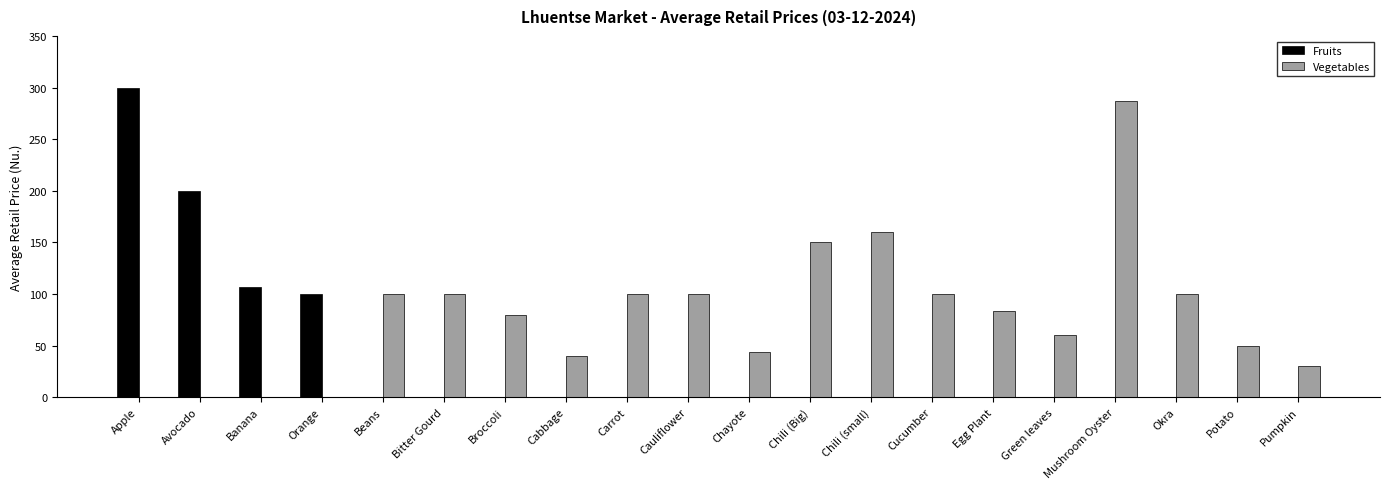

Reading left to right, what are all the values shown in this chart?

Fruits: 300.0	200.0	106.7	100.0	0.0	0.0	0.0	0.0	0.0	0.0	0.0	0.0	0.0	0.0	0.0	0.0	0.0	0.0	0.0	0.0
Vegetables: 0.0	0.0	0.0	0.0	100.0	100.0	80.0	40.0	100.0	100.0	43.3	150.0	160.0	100.0	83.3	60.0	286.7	100.0	50.0	30.0